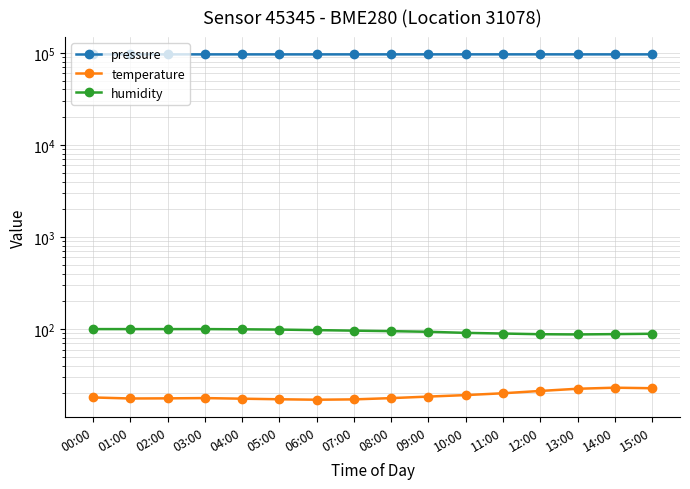

Which series has the largest total across all categories?

pressure